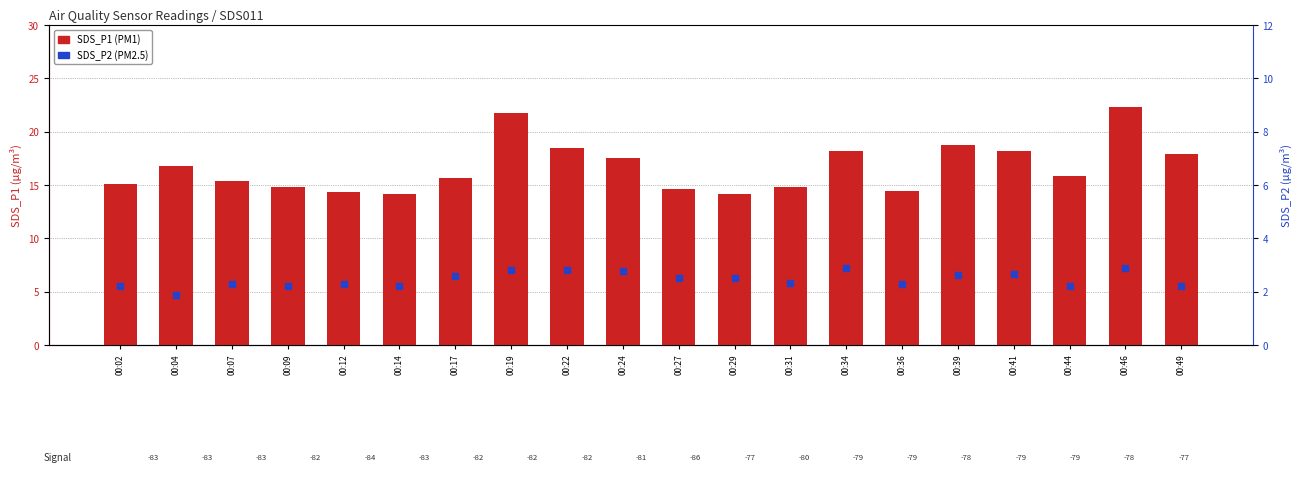

The SDS_P2 series shows 1.4 at 00:44. True or false?

False